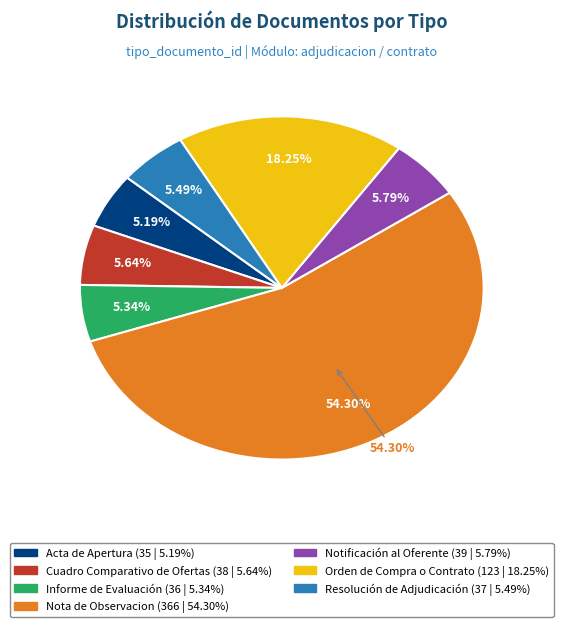

Rank the categories by value from lowest to highest.

Acta de Apertura, Informe de Evaluación, Resolución de Adjudicación, Cuadro Comparativo de Ofertas, Notificación al Oferente, Orden de Compra o Contrato, Nota de Observacion